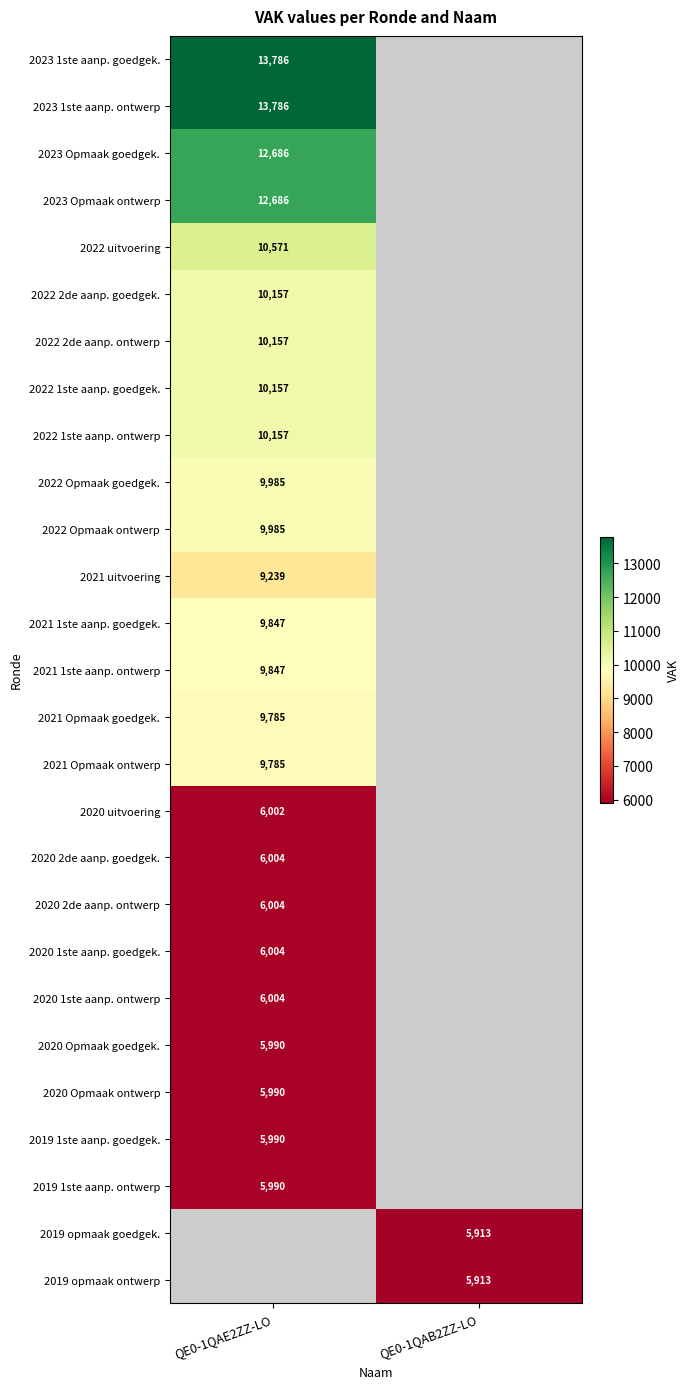

Which has a higher value, QE0-1QAB2ZZ-LO or QE0-1QAE2ZZ-LO?

QE0-1QAE2ZZ-LO